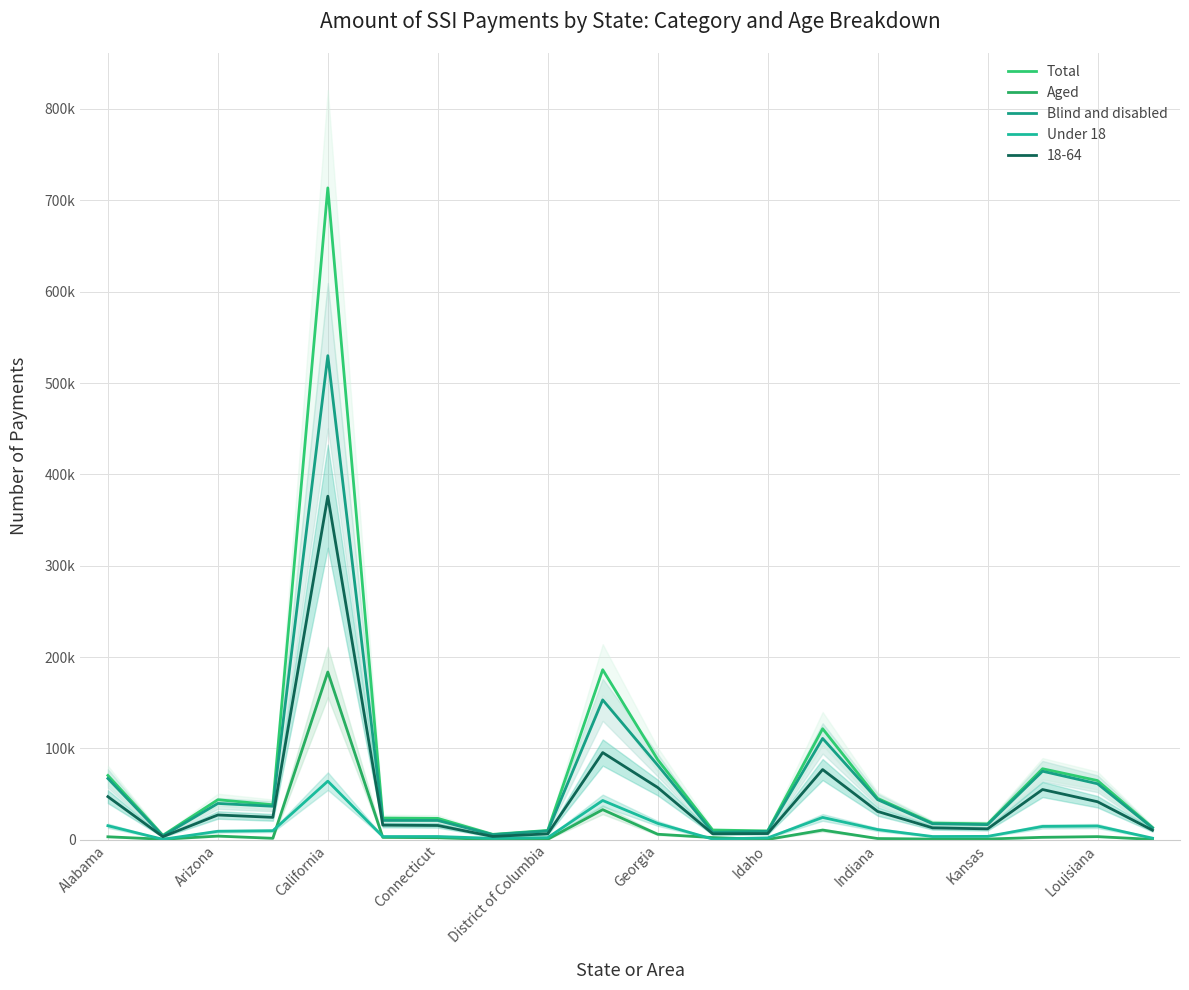

What is the greatest value displayed?

713587